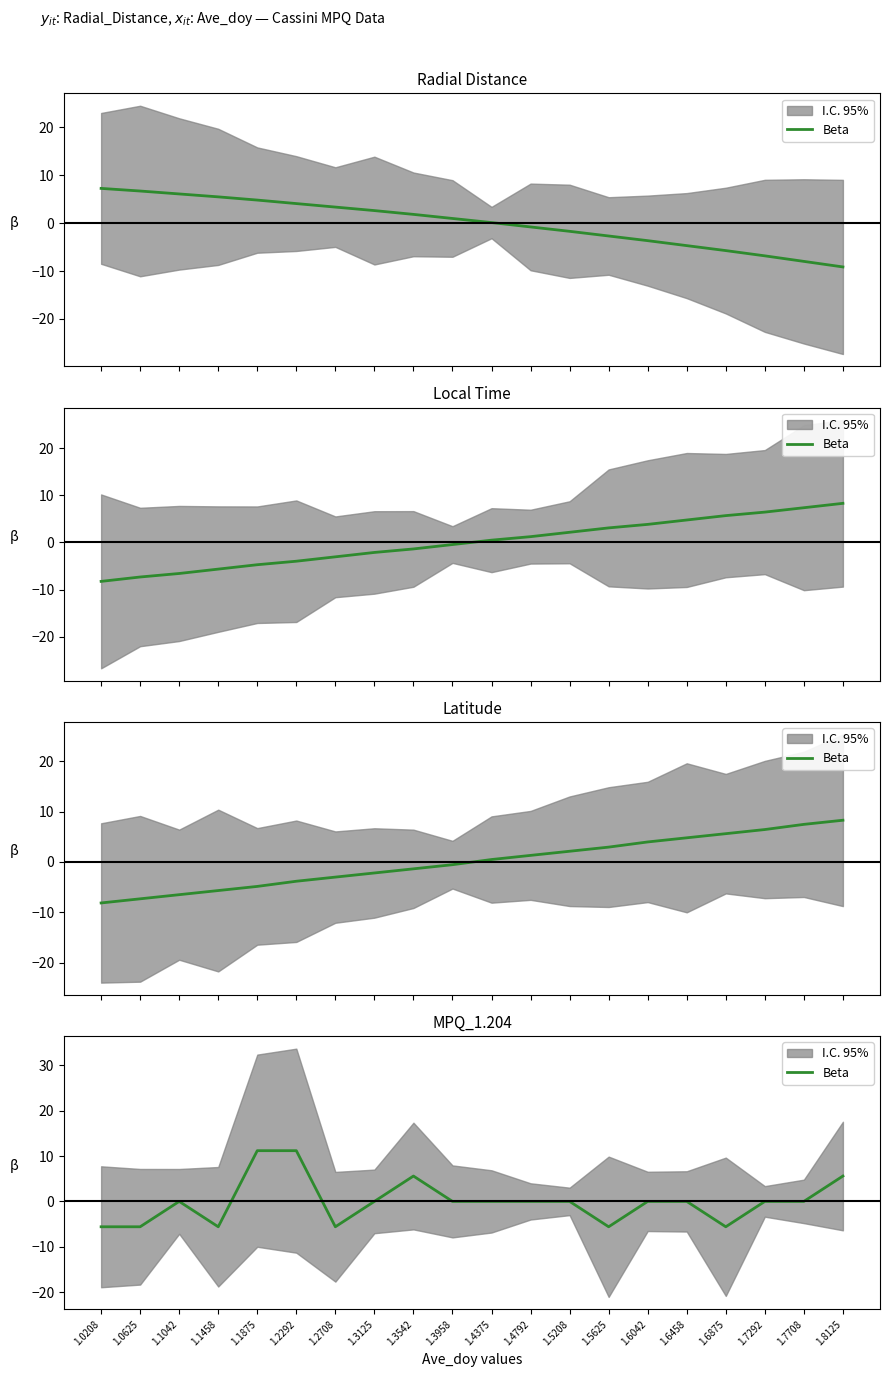

Rank the categories by value from highest to lowest.

1.1875, 1.2292, 1.3542, 1.8125, 1.1042, 1.3125, 1.3958, 1.4375, 1.4792, 1.5208, 1.6042, 1.6458, 1.7292, 1.7708, 1.0208, 1.0625, 1.1458, 1.2708, 1.5625, 1.6875